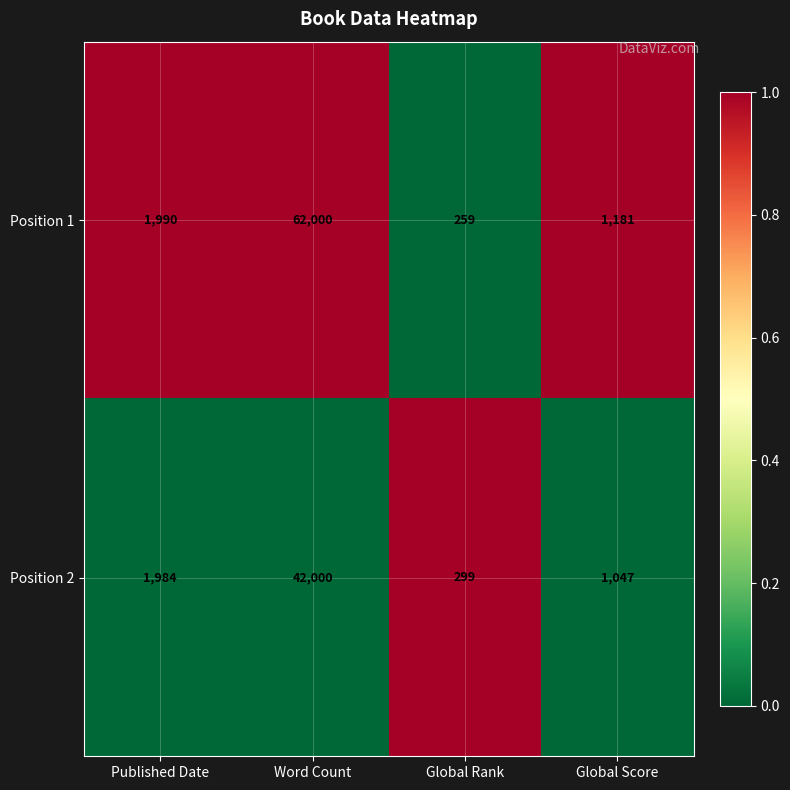

Reading right to left, transcribe all the data shown in this chart.

Position 1: Global Score=1181	Global Rank=259	Word Count=62000	Published Date=1990
Position 2: Global Score=1047	Global Rank=299	Word Count=42000	Published Date=1984